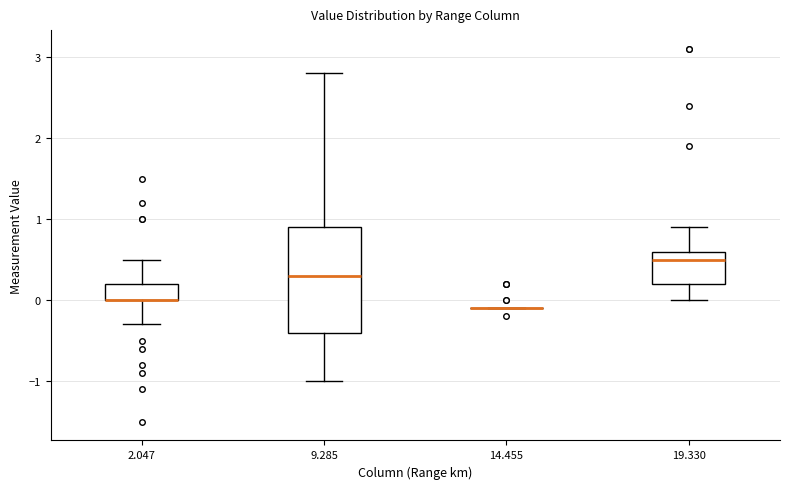

Which box is the tallest, from its lower edge to its upper edge?

9.285